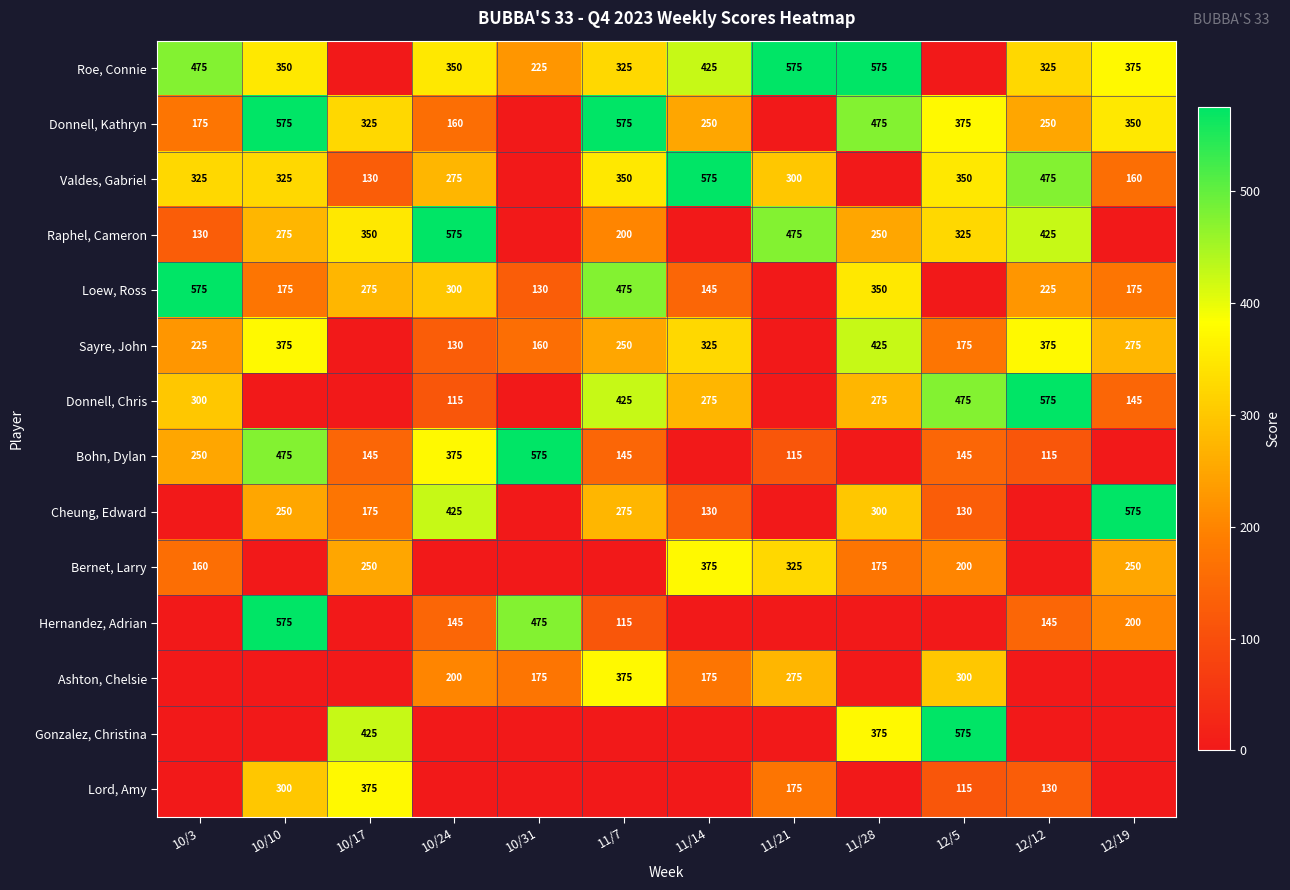

What is the total value across all series at 10/31?

1740